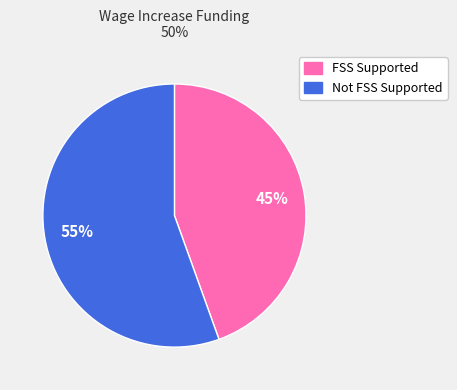

To the nearest percent, what is the average slice percentage?

50%